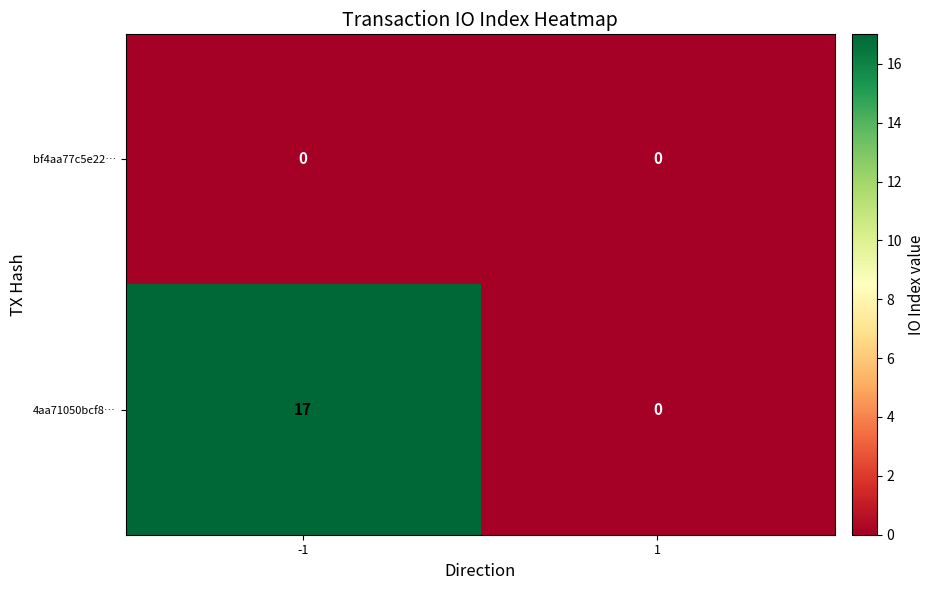

At which category is the sum across all series the highest?

-1